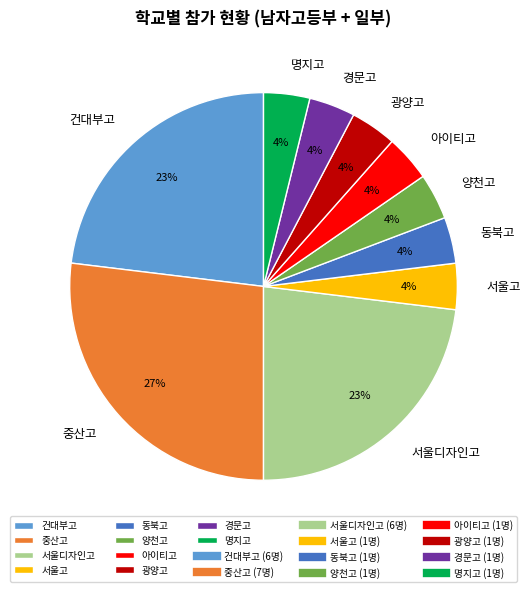

Is the sum of 경문고 and 양천고 greater than half?

No